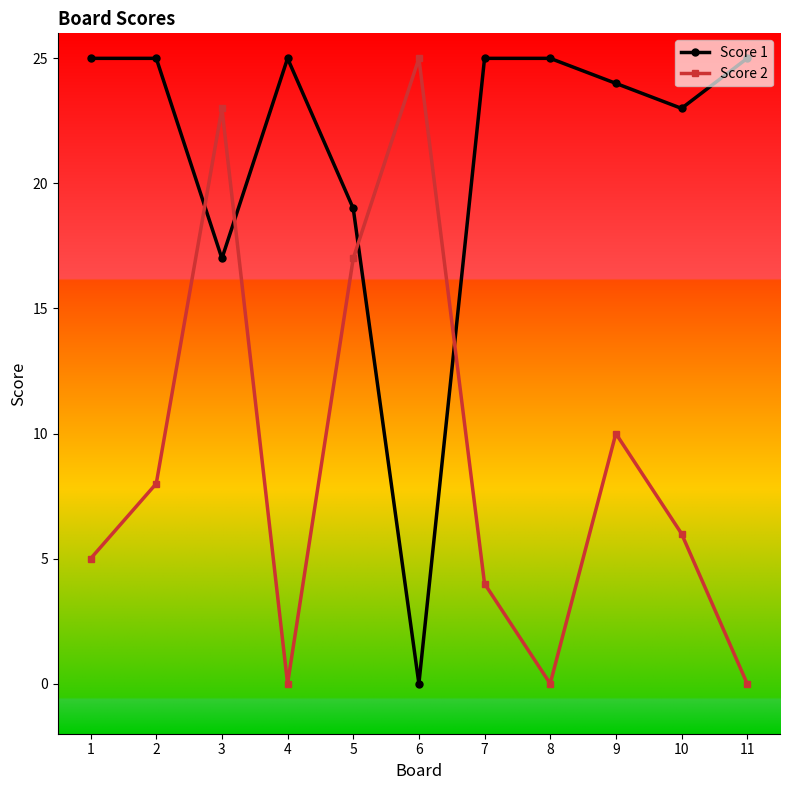

Rank the series at 3 from lowest to highest value.

Score 1, Score 2